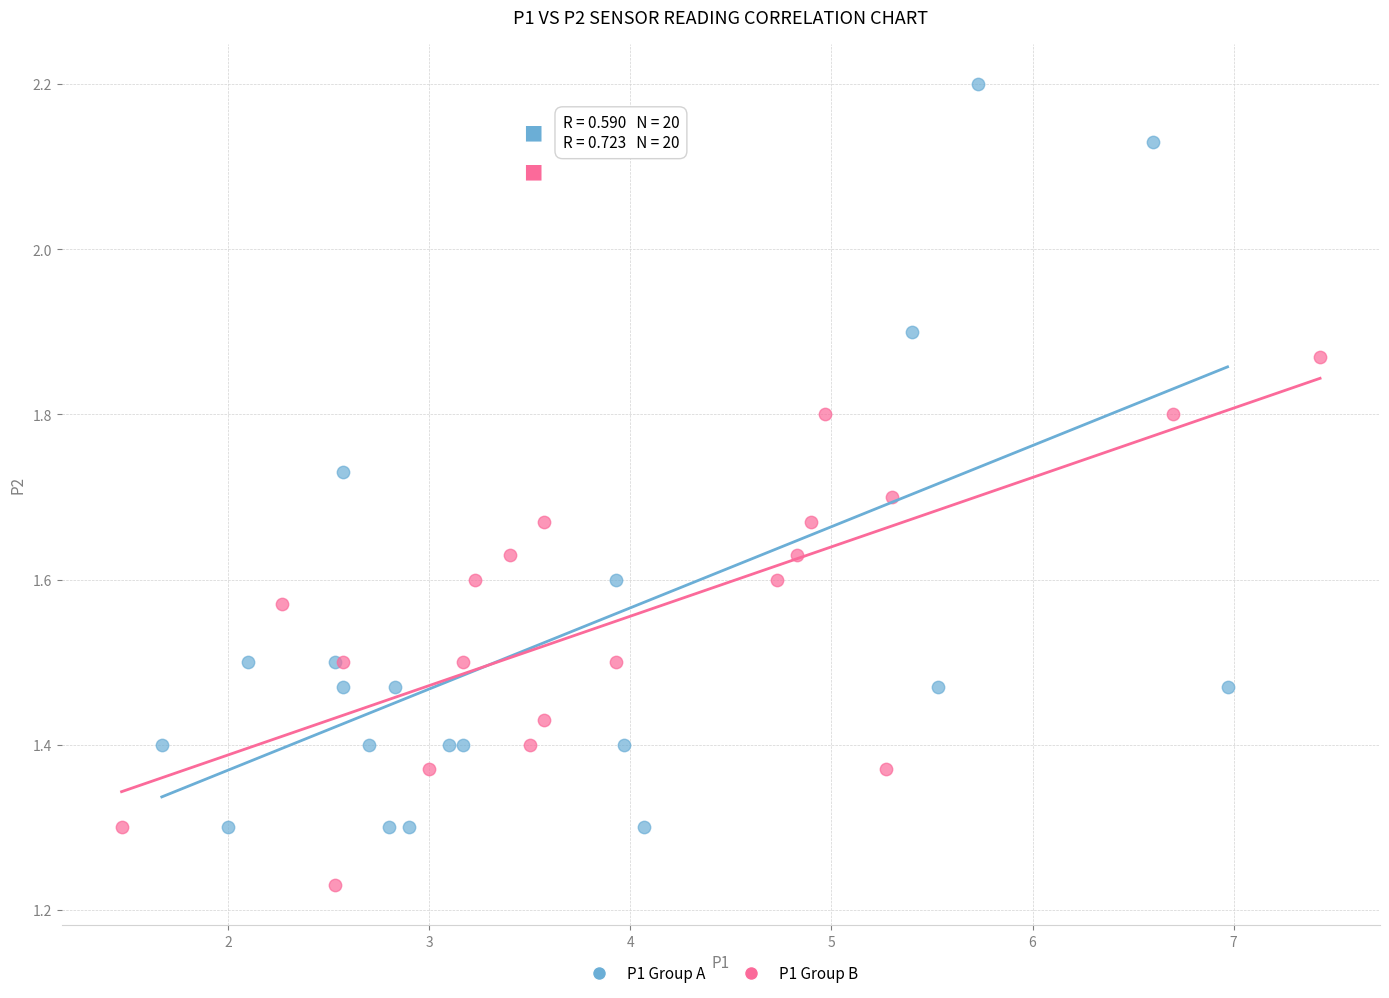

Which series reaches the minimum Y coordinate?

P1 Group B